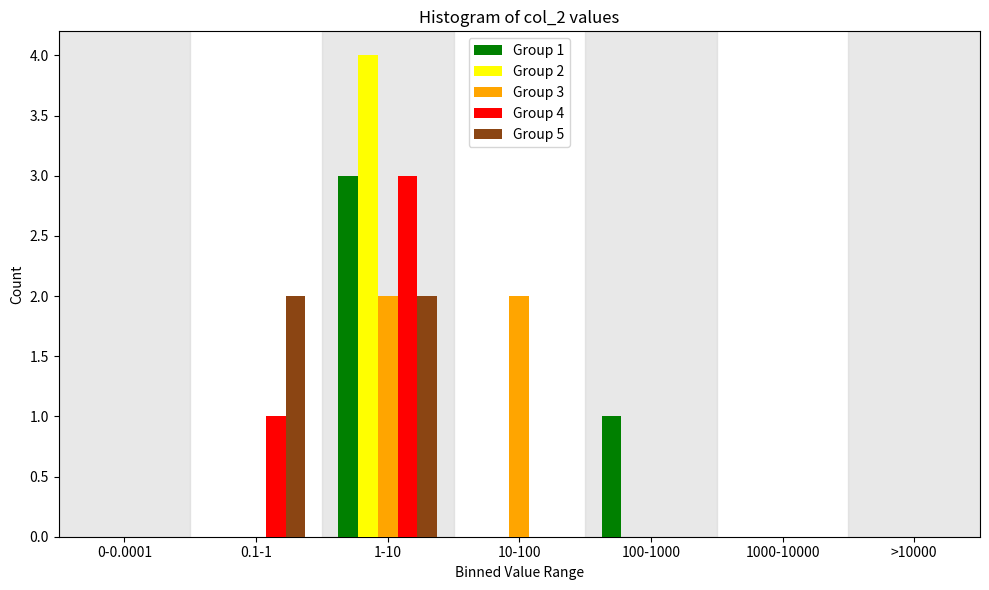

What is the maximum value shown in the chart?

4